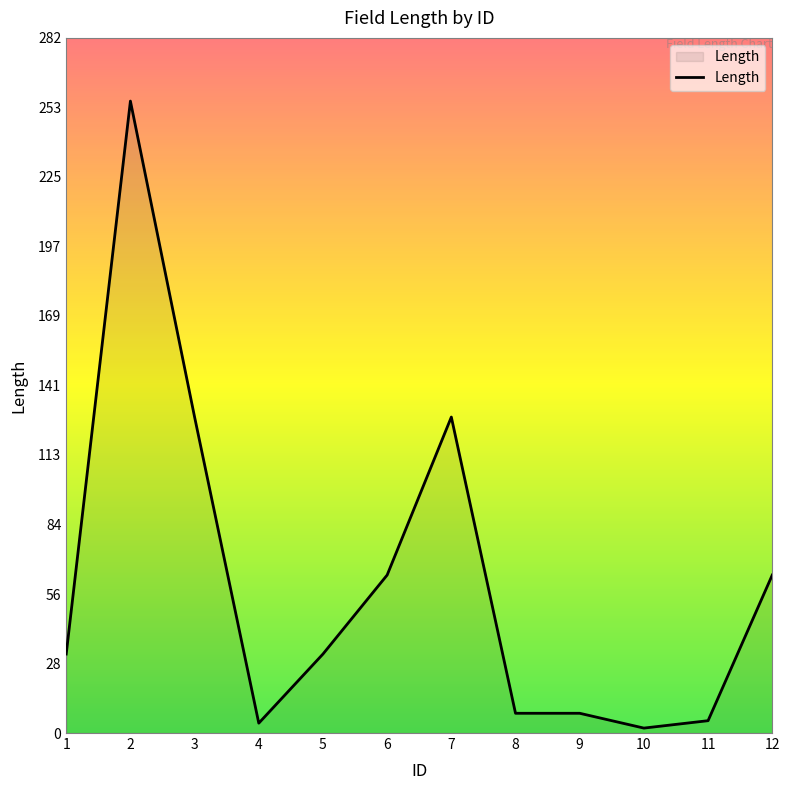

How many lines are shown in the chart?

1